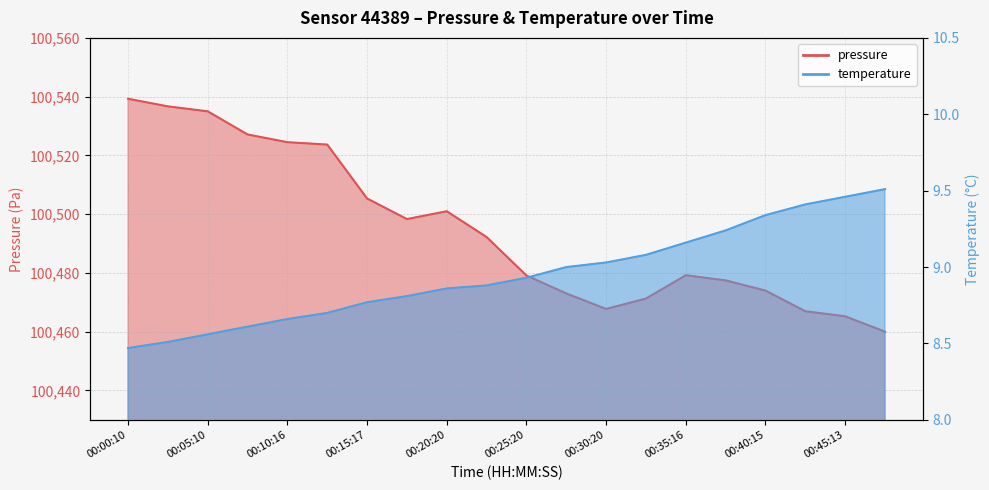

True or false: pressure has more than 1 points higher than both neighbors.

True